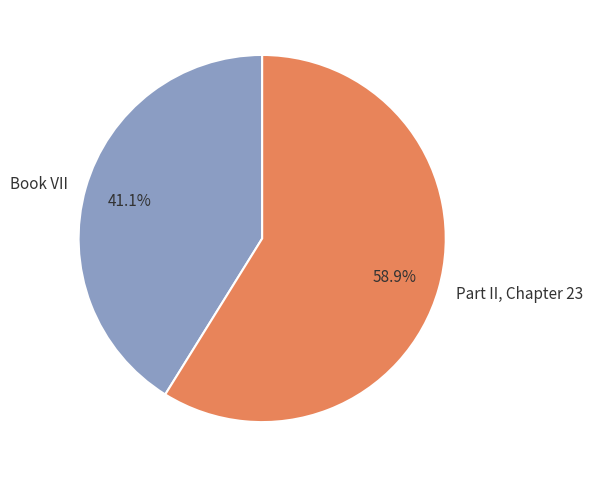

The Part II, Chapter 23 slice represents 59% of the pie. True or false?

True